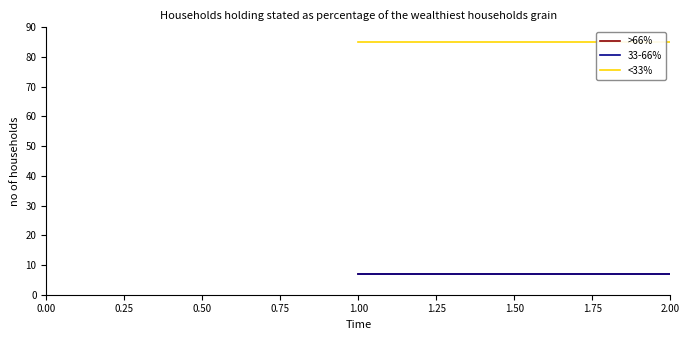

Reading left to right, extract all data points from this chart.

>66%: 6.9	6.9
33-66%: 6.9	6.9
<33%: 85.0	85.0